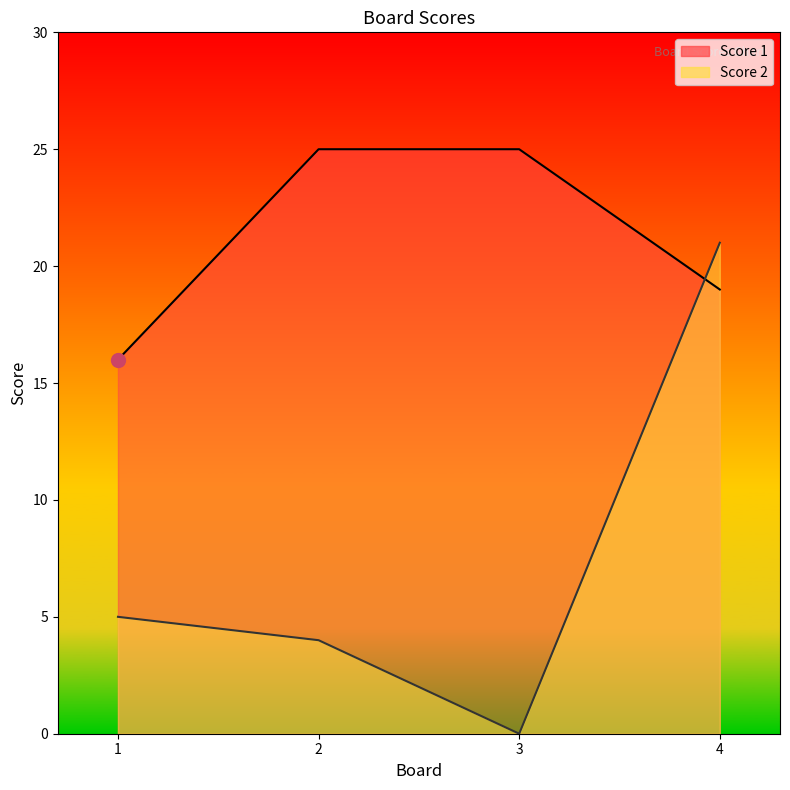

Reading left to right, what are all the values shown in this chart?

Score 1: 16	25	25	19
Score 2: 5	4	0	21